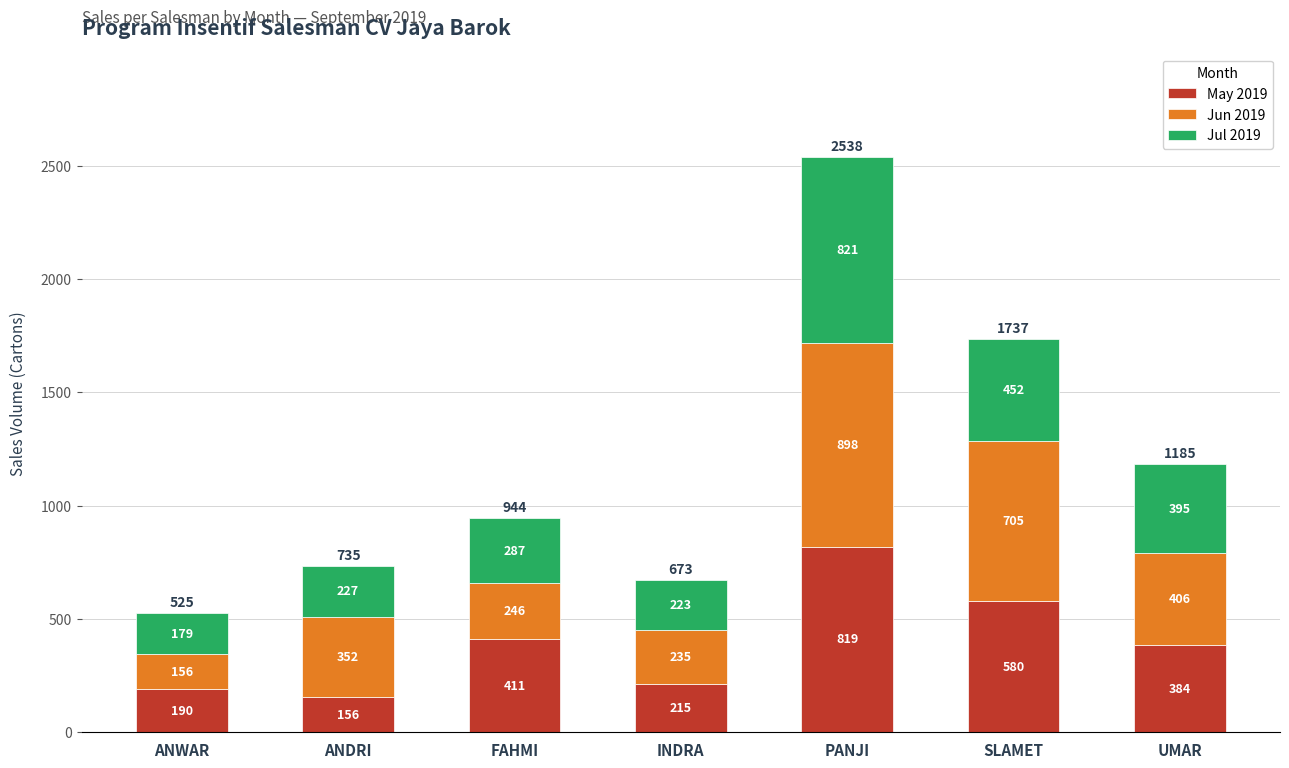

True or false: May 2019 has a value of 90 at INDRA.

False